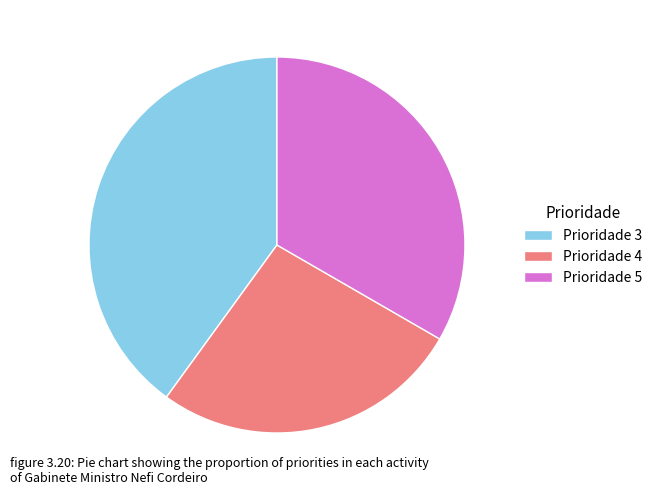

Combined, do Prioridade 3 and Prioridade 4 account for over 50%?

Yes